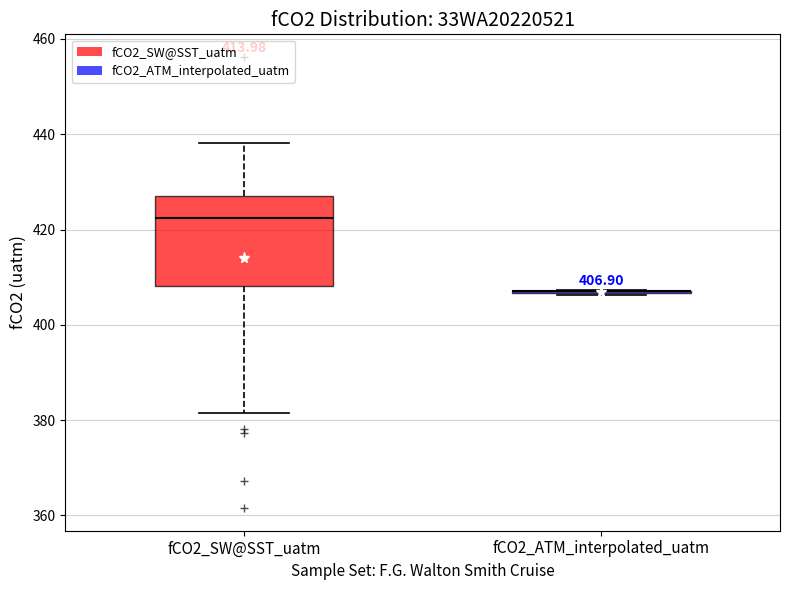

Which box is the tallest, from its lower edge to its upper edge?

fCO2_SW@SST_uatm